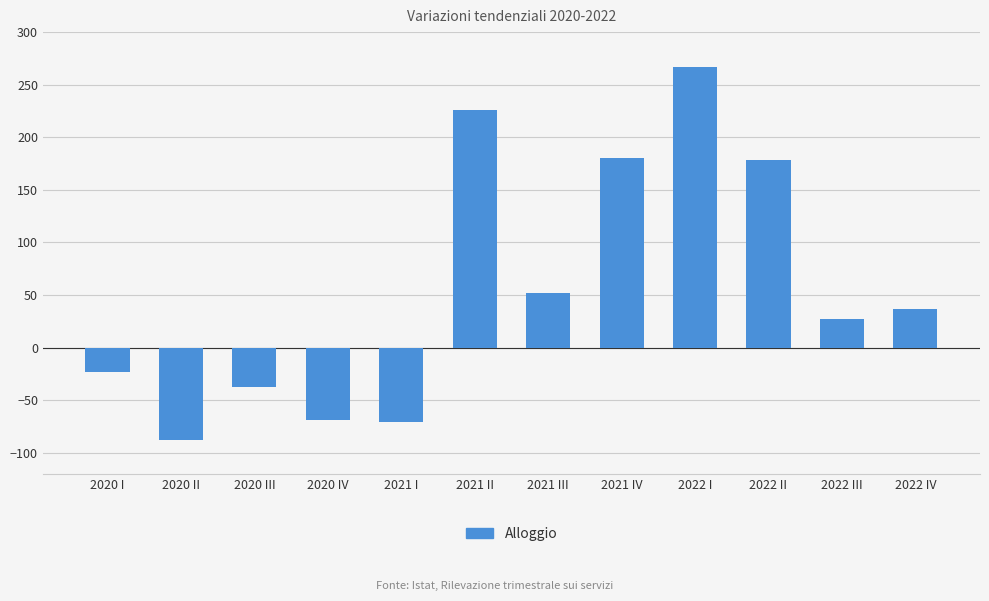

The value at 2021 I is -28.5. True or false?

False